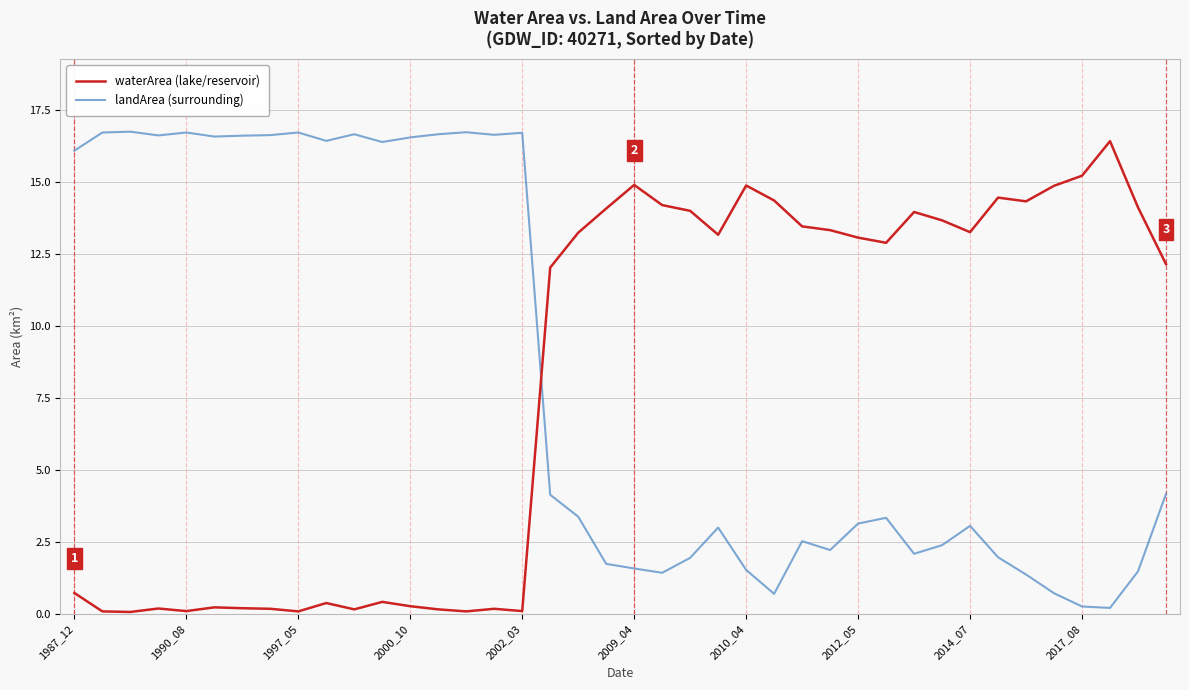

Which series ends up on top after the final intersection of waterArea (lake/reservoir) and landArea (surrounding)?

waterArea (lake/reservoir)